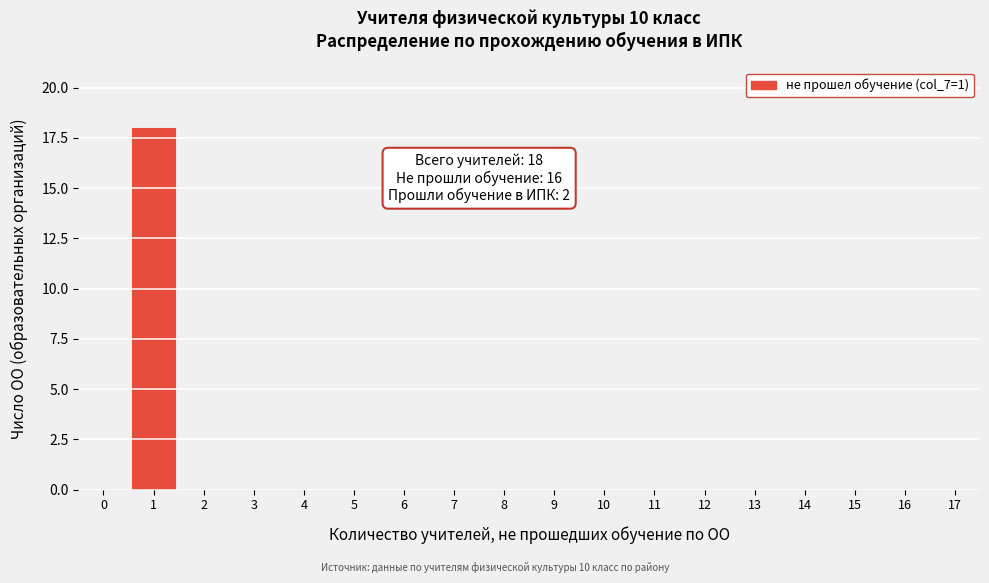

Reading left to right, extract all data points from this chart.

0=0	1=18	2=0	3=0	4=0	5=0	6=0	7=0	8=0	9=0	10=0	11=0	12=0	13=0	14=0	15=0	16=0	17=0